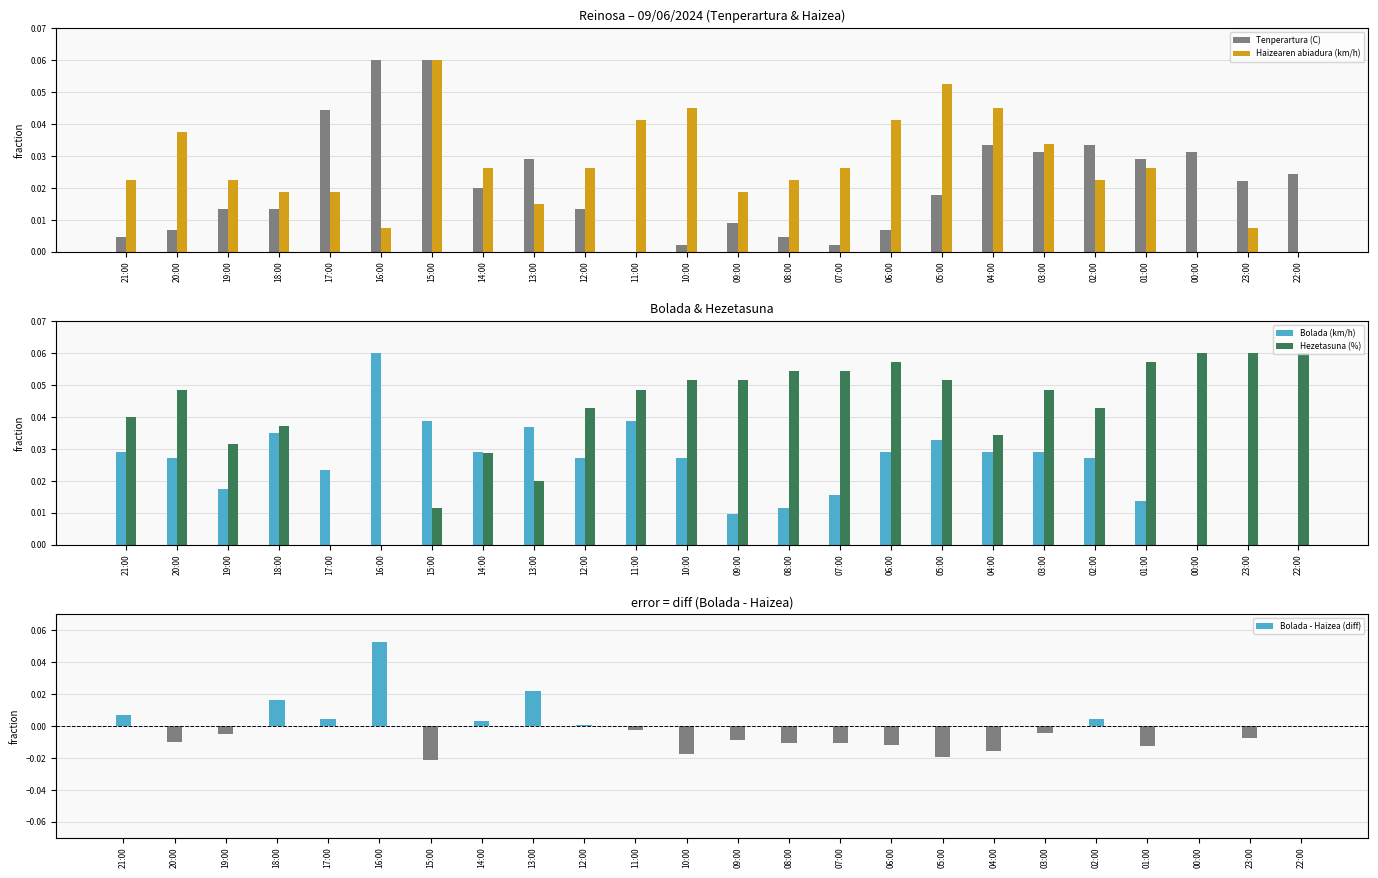

How many values in the Bolada - Haizea (diff) series exceed 0?

8